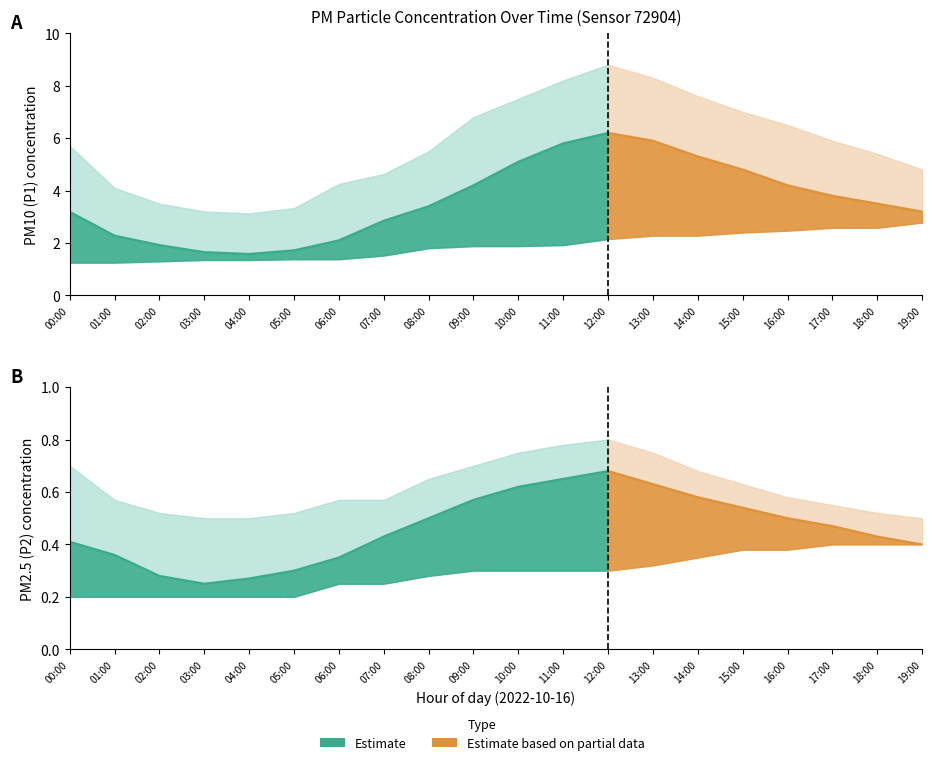

Reading right to left, list all the values displayed in this chart.

P1_mean: 19:00=3.2	18:00=3.5	17:00=3.8	16:00=4.2	15:00=4.8	14:00=5.3	13:00=5.9	12:00=6.2	11:00=5.8	10:00=5.1	09:00=4.2	08:00=3.4	07:00=2.9	06:00=2.1	05:00=1.7	04:00=1.6	03:00=1.6	02:00=1.9	01:00=2.3	00:00=3.2
P1_upper: 19:00=4.8	18:00=5.4	17:00=5.9	16:00=6.5	15:00=7.0	14:00=7.6	13:00=8.3	12:00=8.8	11:00=8.2	10:00=7.5	09:00=6.8	08:00=5.5	07:00=4.6	06:00=4.2	05:00=3.3	04:00=3.1	03:00=3.2	02:00=3.5	01:00=4.1	00:00=5.7
P1_lower: 19:00=2.8	18:00=2.6	17:00=2.6	16:00=2.5	15:00=2.4	14:00=2.3	13:00=2.3	12:00=2.1	11:00=1.9	10:00=1.9	09:00=1.9	08:00=1.8	07:00=1.5	06:00=1.4	05:00=1.4	04:00=1.4	03:00=1.4	02:00=1.3	01:00=1.2	00:00=1.2
P2_mean: 19:00=0.4	18:00=0.4	17:00=0.5	16:00=0.5	15:00=0.5	14:00=0.6	13:00=0.6	12:00=0.7	11:00=0.7	10:00=0.6	09:00=0.6	08:00=0.5	07:00=0.4	06:00=0.3	05:00=0.3	04:00=0.3	03:00=0.2	02:00=0.3	01:00=0.4	00:00=0.4
P2_upper: 19:00=0.5	18:00=0.5	17:00=0.6	16:00=0.6	15:00=0.6	14:00=0.7	13:00=0.8	12:00=0.8	11:00=0.8	10:00=0.8	09:00=0.7	08:00=0.7	07:00=0.6	06:00=0.6	05:00=0.5	04:00=0.5	03:00=0.5	02:00=0.5	01:00=0.6	00:00=0.7
P2_lower: 19:00=0.4	18:00=0.4	17:00=0.4	16:00=0.4	15:00=0.4	14:00=0.3	13:00=0.3	12:00=0.3	11:00=0.3	10:00=0.3	09:00=0.3	08:00=0.3	07:00=0.2	06:00=0.2	05:00=0.2	04:00=0.2	03:00=0.2	02:00=0.2	01:00=0.2	00:00=0.2